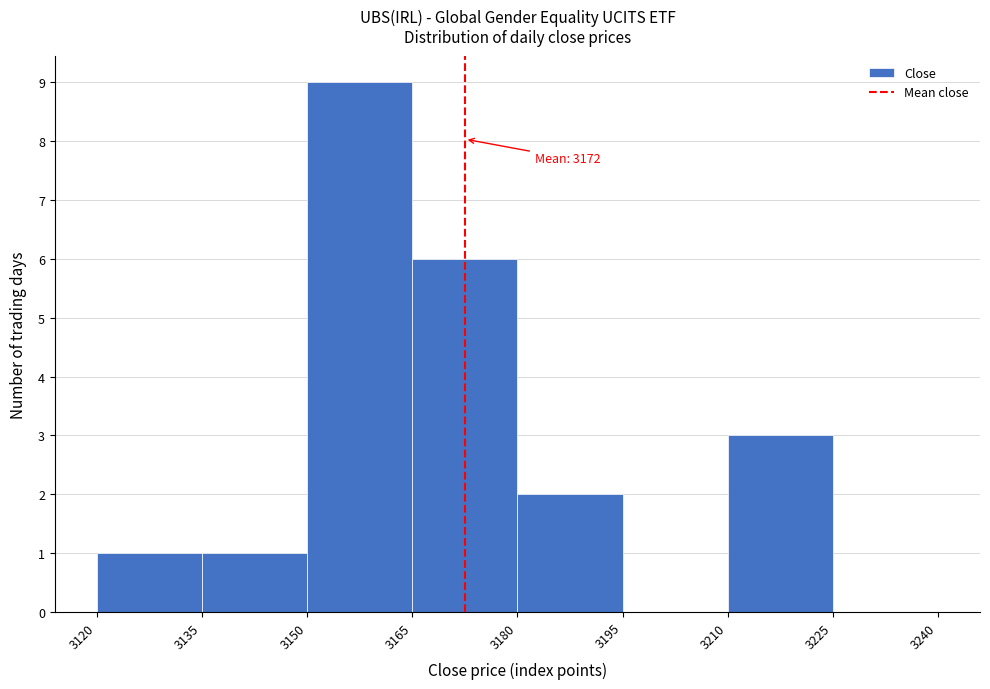

Which range on the x-axis has the tallest bar?

3150 to 3165